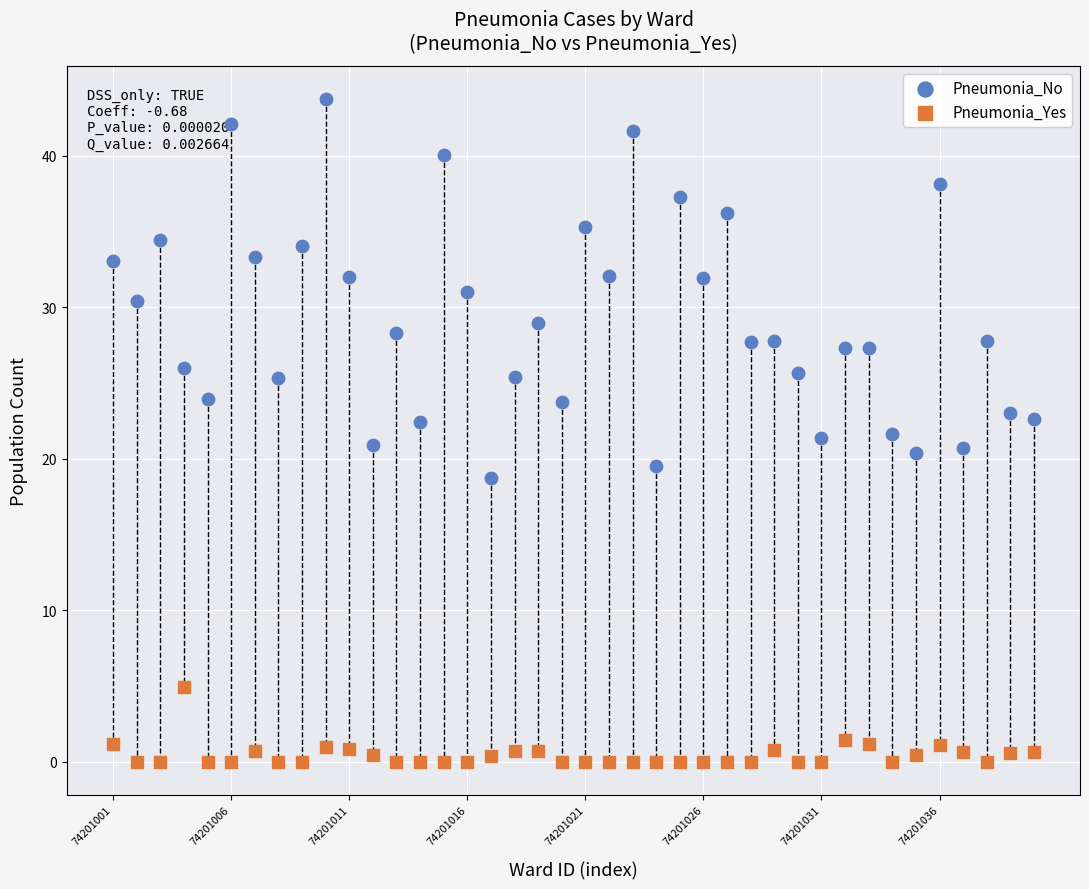

Which series contains the highest Y value?

Pneumonia_No